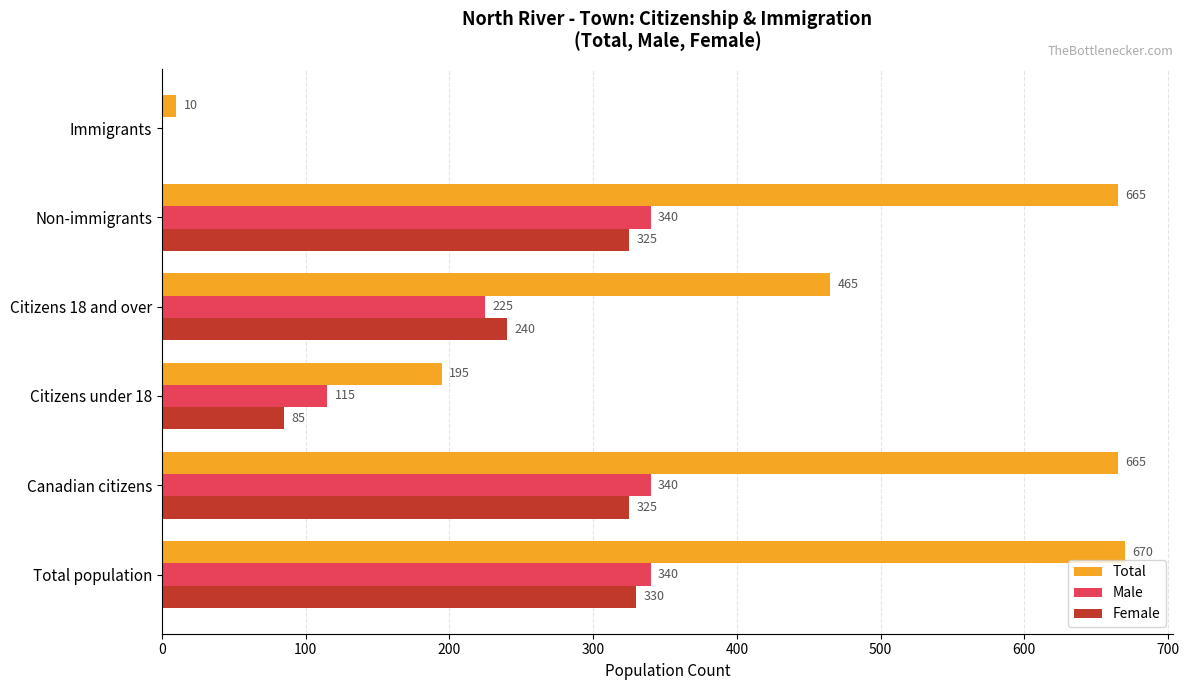

What is the sum of the Male values at Non-immigrants and Citizens 18 and over?

565